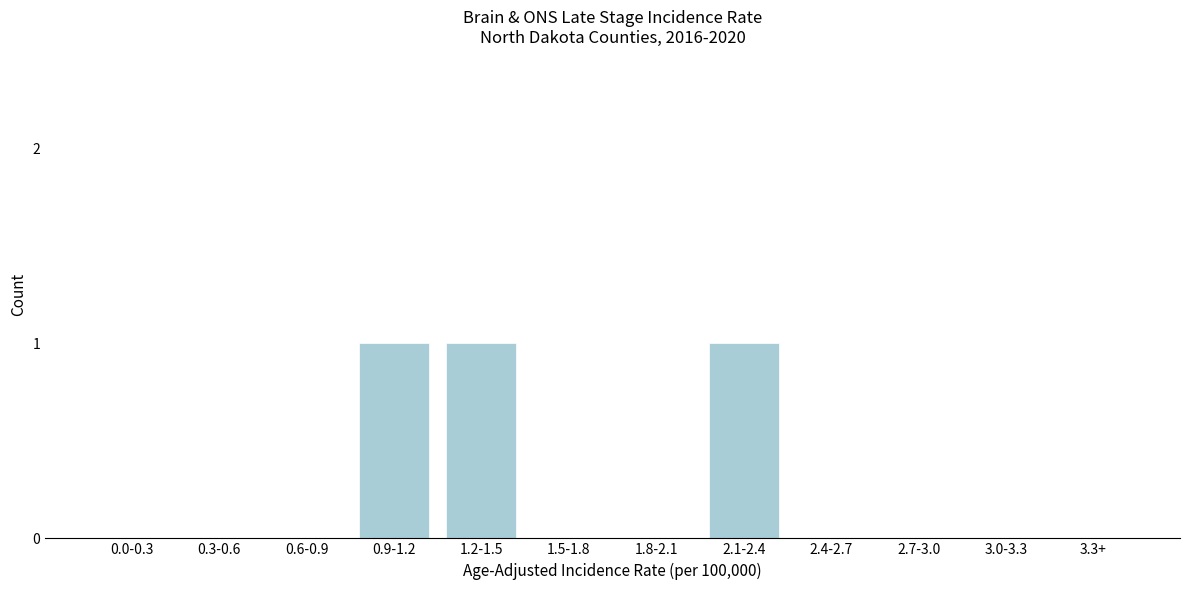

Reading left to right, transcribe all the data shown in this chart.

0.0-0.3=0	0.3-0.6=0	0.6-0.9=0	0.9-1.2=1	1.2-1.5=1	1.5-1.8=0	1.8-2.1=0	2.1-2.4=1	2.4-2.7=0	2.7-3.0=0	3.0-3.3=0	3.3+=0